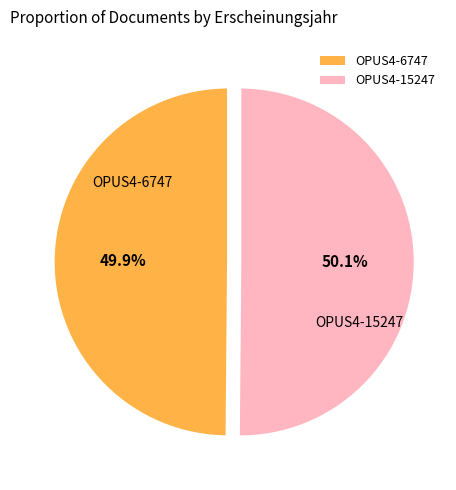

Does any single category account for the majority?

Yes